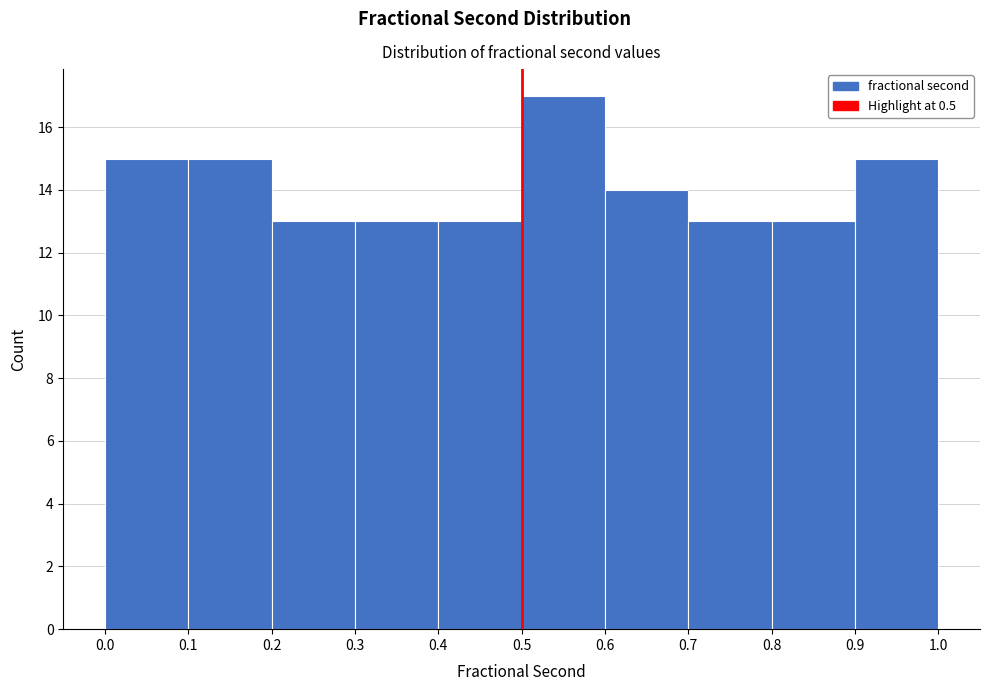

Reading left to right, list every bar in this chart as the range it spans on the x-axis followed by its height. The values are not printed on the chart, so give them approximately, as read against the axis.

0.0 to 0.1: 15
0.1 to 0.2: 15
0.2 to 0.3: 13
0.3 to 0.4: 13
0.4 to 0.5: 13
0.5 to 0.6: 17
0.6 to 0.7: 14
0.7 to 0.8: 13
0.8 to 0.9: 13
0.9 to 1.0: 15